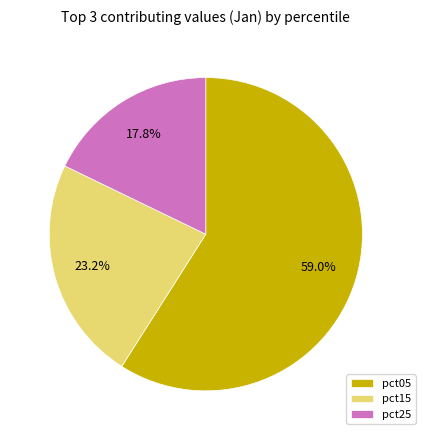

Which slice is the smallest?

pct25